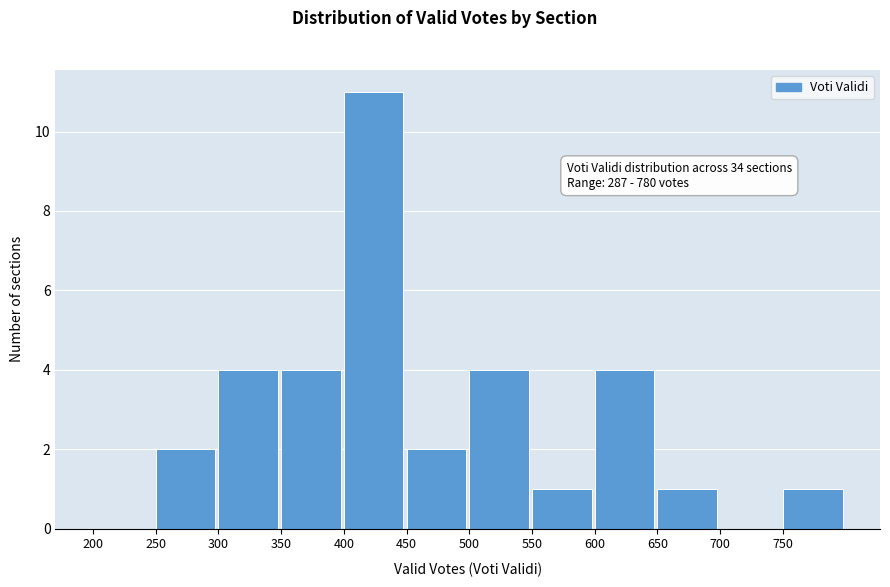

Which range on the x-axis has the tallest bar?

400 to 450